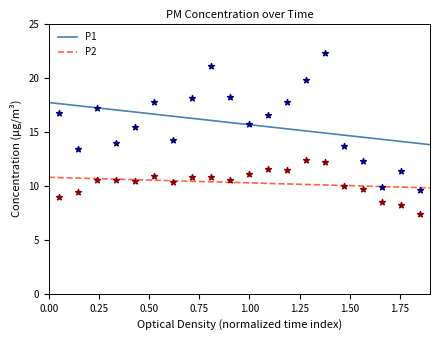

Is the value of P1 at 00:12 greater than the value of P2 at 00:37?

Yes